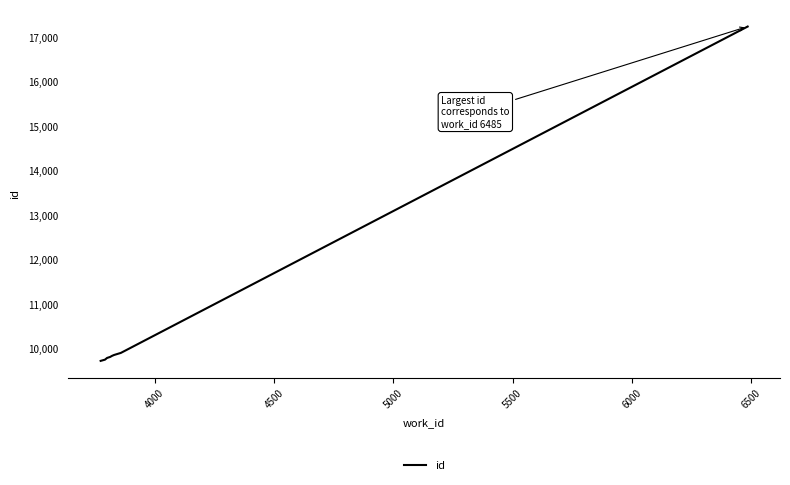

What is the difference between the maximum and minimum values?

7523